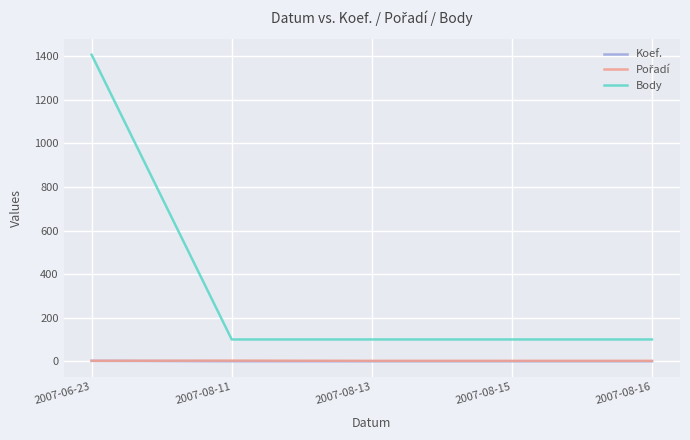

Which series has the largest range (max minus min)?

Body